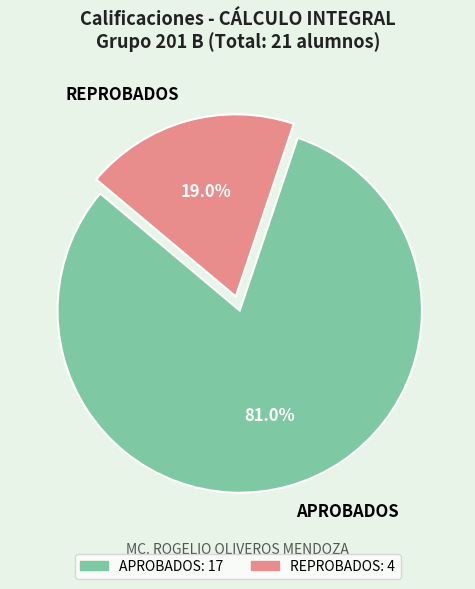

True or false: REPROBADOS accounts for 28% of the total.

False